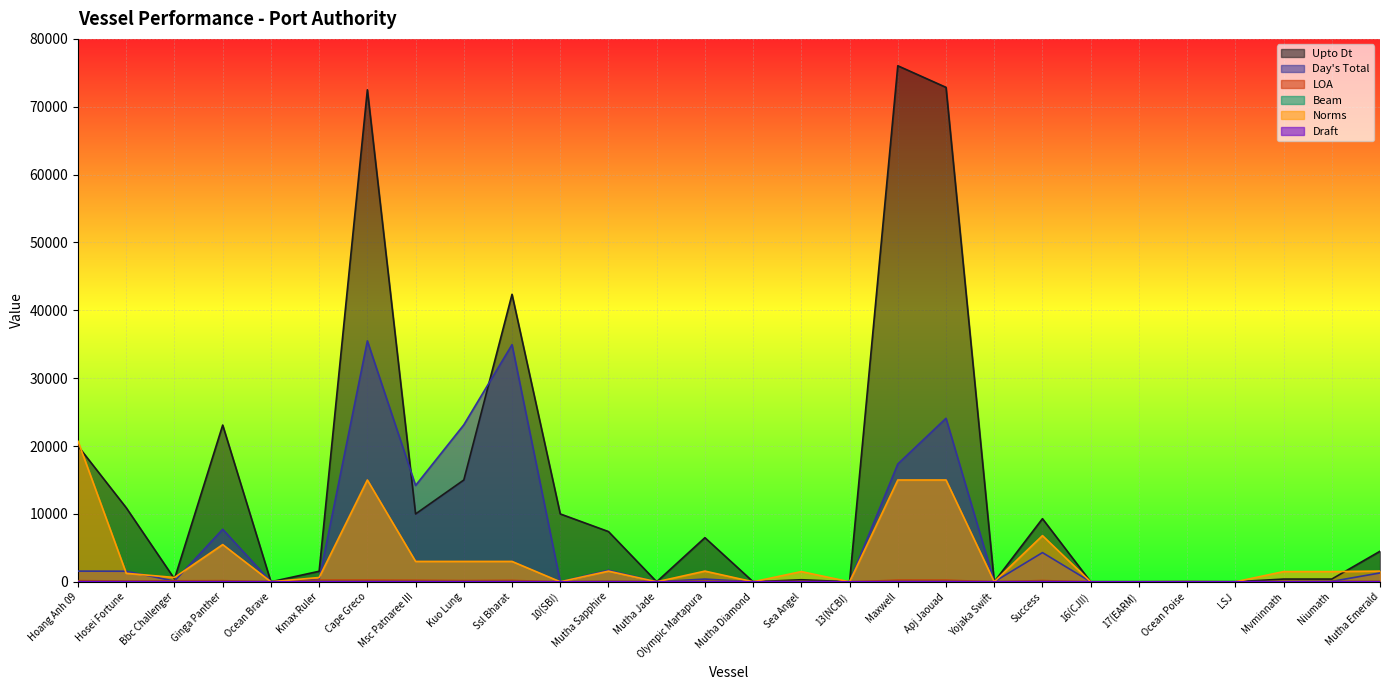

Where is the first local maximum for Upto Dt?

Ginga Panther